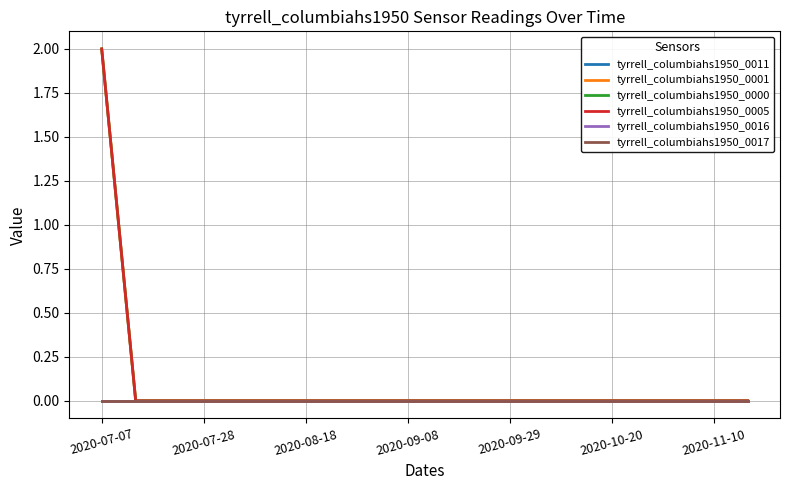

Does the chart have visible grid lines?

Yes